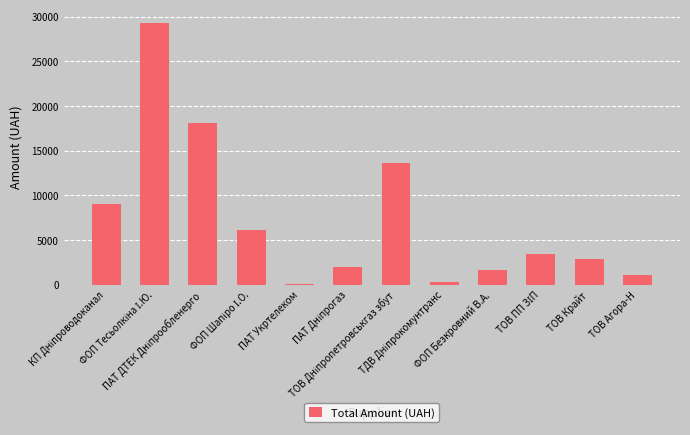

What is the average value?

7317.3